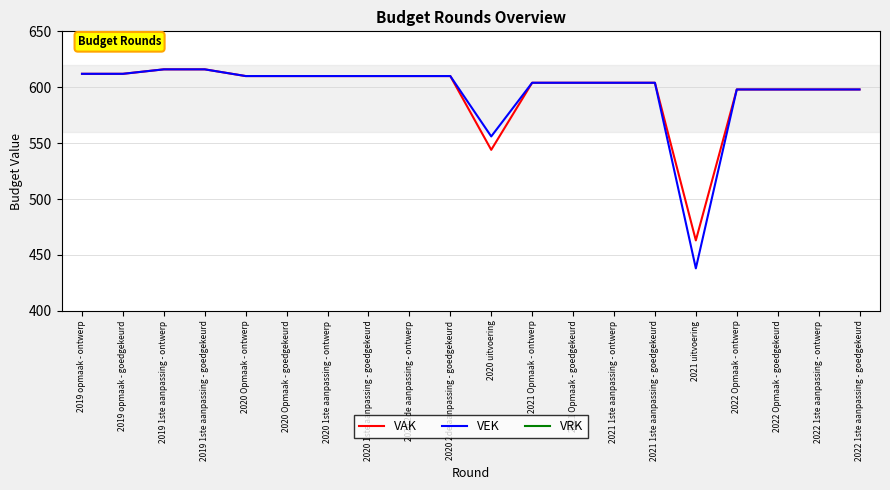

Reading left to right, extract all data points from this chart.

VAK: 612	612	616	616	610	610	610	610	610	610	544	604	604	604	604	463	598	598	598	598
VEK: 612	612	616	616	610	610	610	610	610	610	556	604	604	604	604	438	598	598	598	598
VRK: 0	0	0	0	0	0	0	0	0	0	0	0	0	0	0	0	0	0	0	0